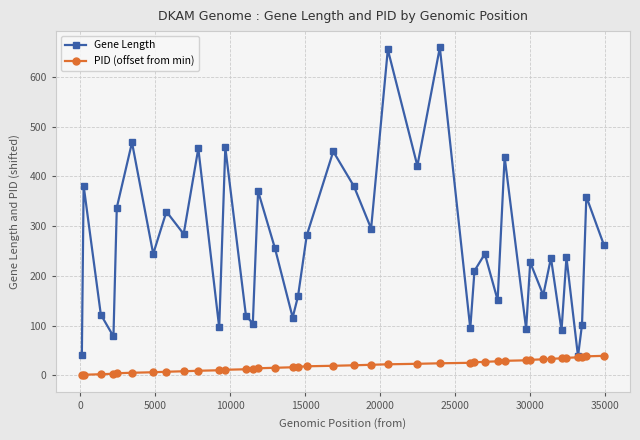

True or false: Gene Length has more than 0 points higher than both neighbors.

True